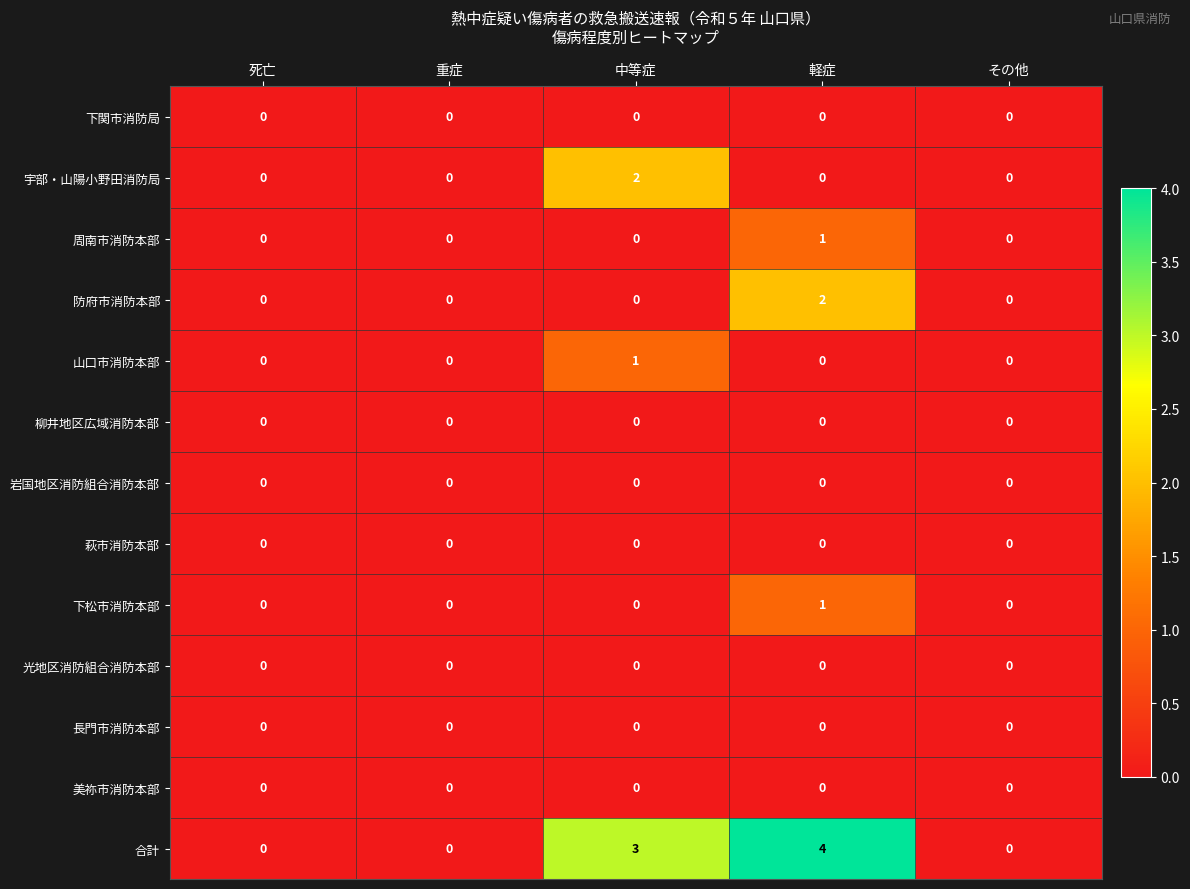

Which series has the widest spread of values?

合計